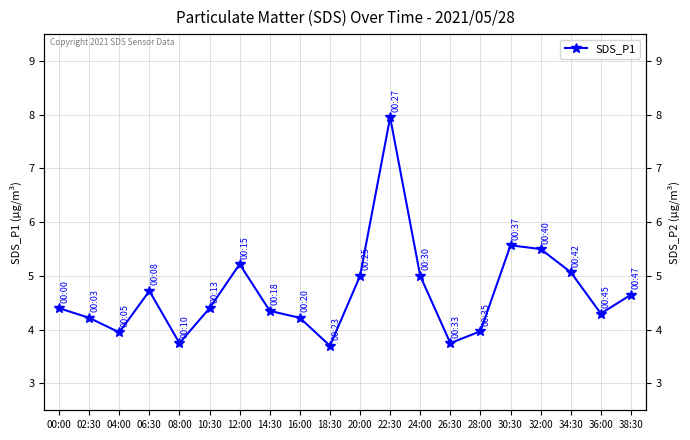

True or false: the data shows 4.0 at 04:00.

True